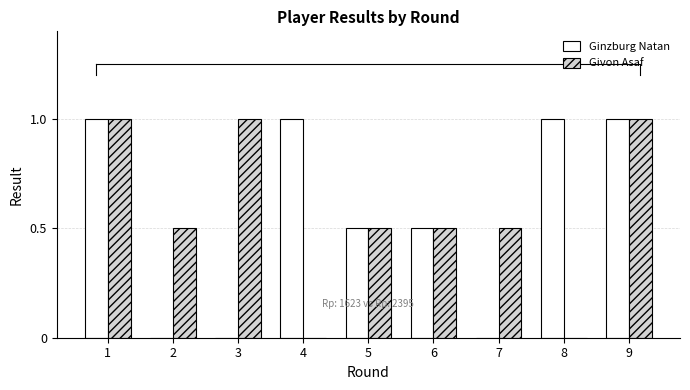

What are all the series names shown in the legend?

Ginzburg Natan, Givon Asaf